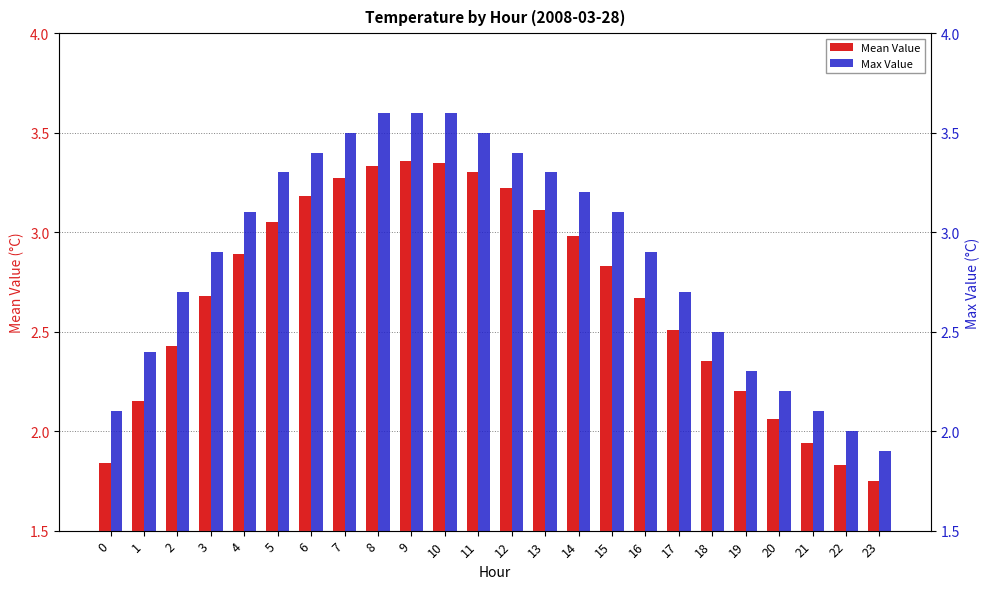

What is the difference between the highest and lowest values at 0?

0.3